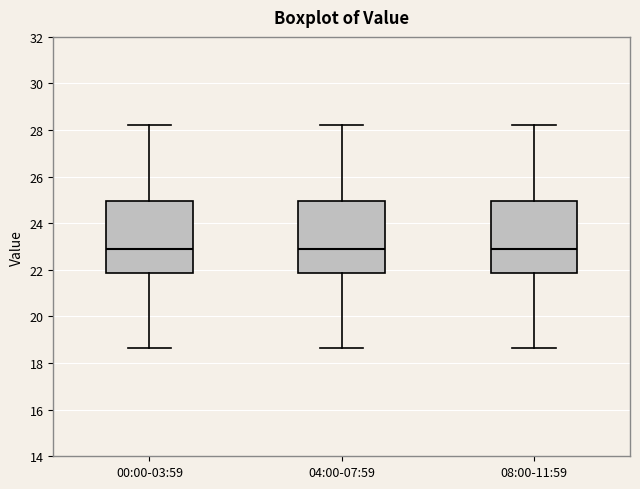

Where is the lower edge of the box for 04:00-07:59 on the y-axis? The values are not printed on the chart, so give them approximately, as read against the axis.

21.8